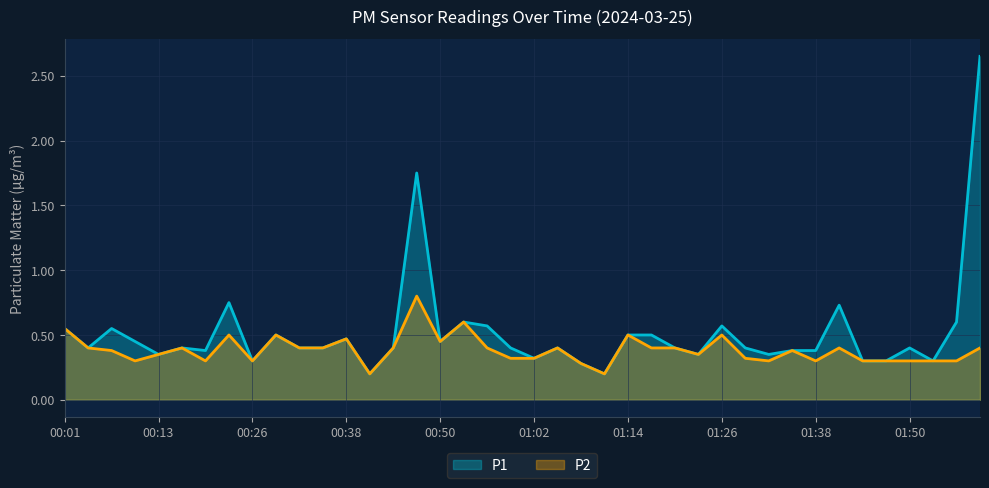

How many lines are shown in the chart?

2